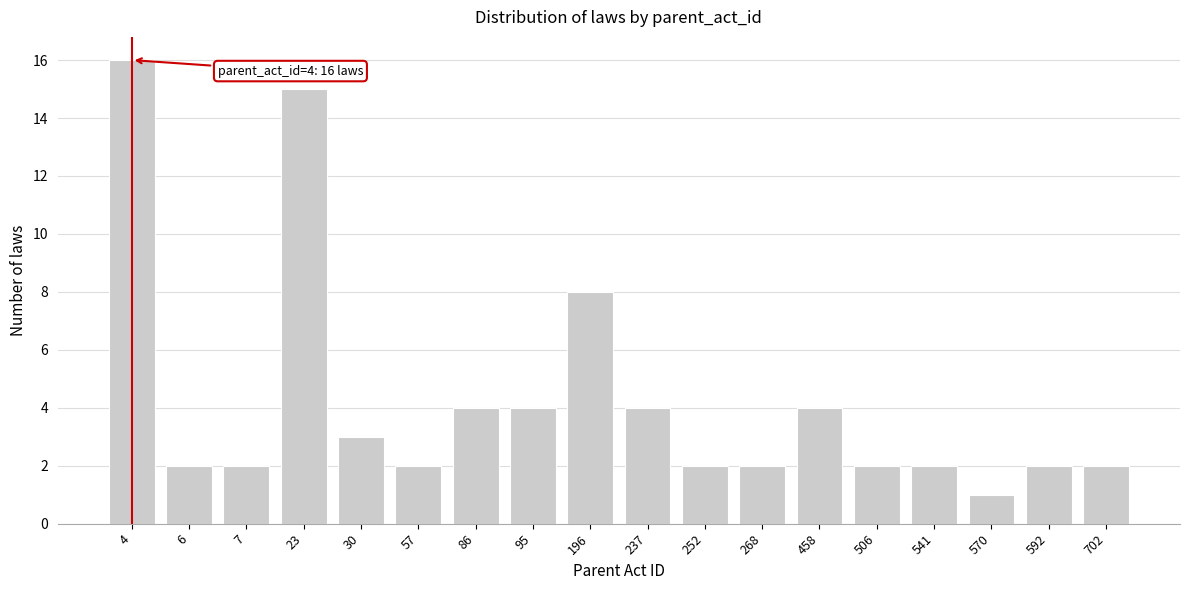

Reading left to right, list all the values displayed in this chart.

4=16	6=2	7=2	23=15	30=3	57=2	86=4	95=4	196=8	237=4	252=2	268=2	458=4	506=2	541=2	570=1	592=2	702=2